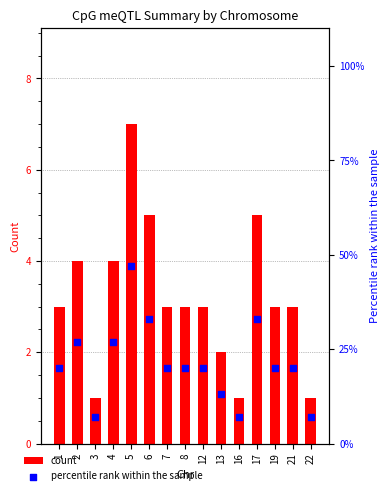

Which series contains the lowest Y value?

count